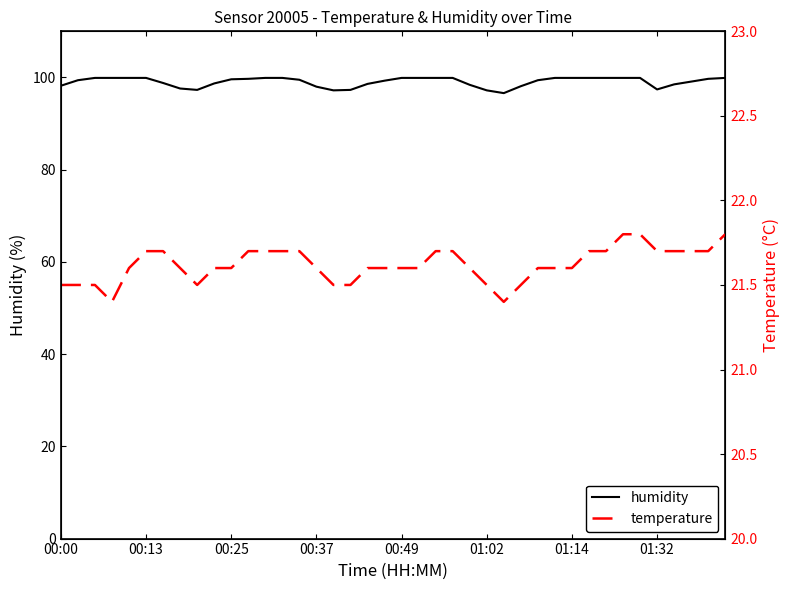

True or false: humidity and temperature intersect in this chart.

False